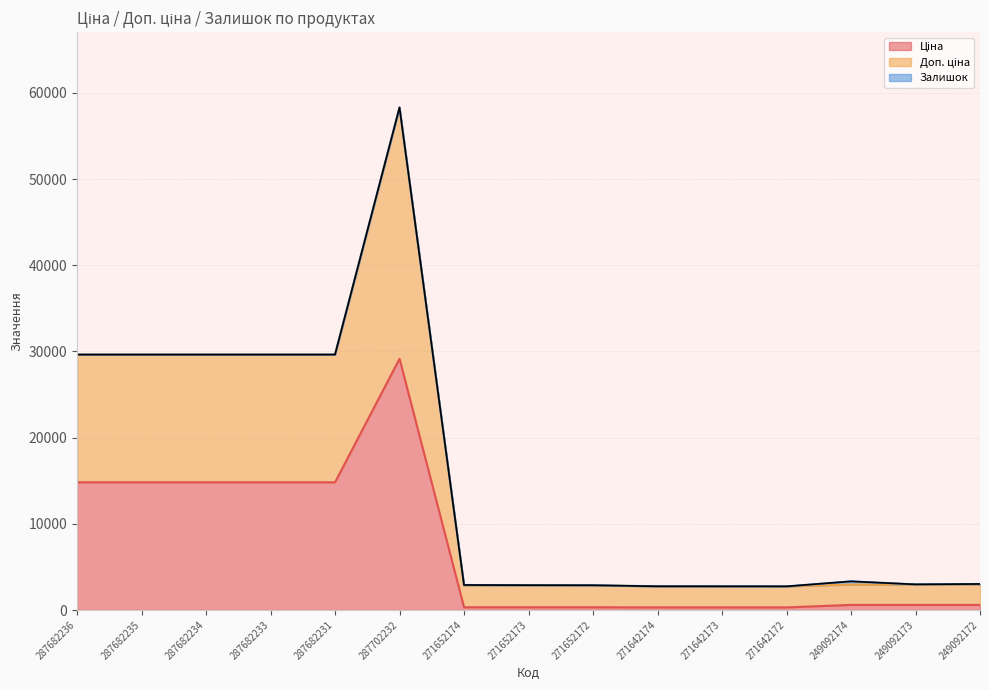

At which category is the sum across all series the highest?

287702232